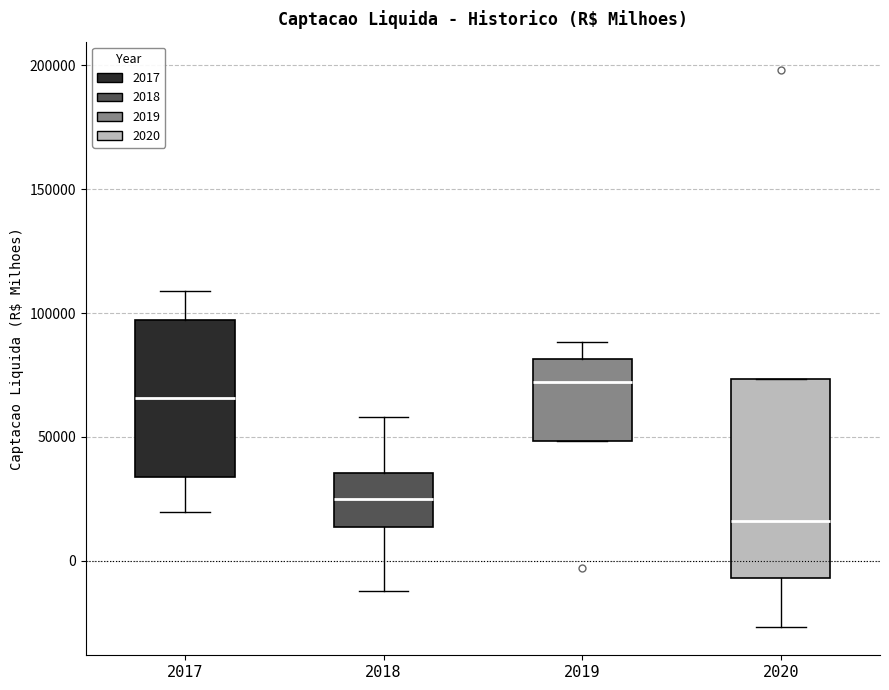

Where does the upper whisker of the box at x = 2018 end on the y-axis? The values are not printed on the chart, so give them approximately, as read against the axis.

60000